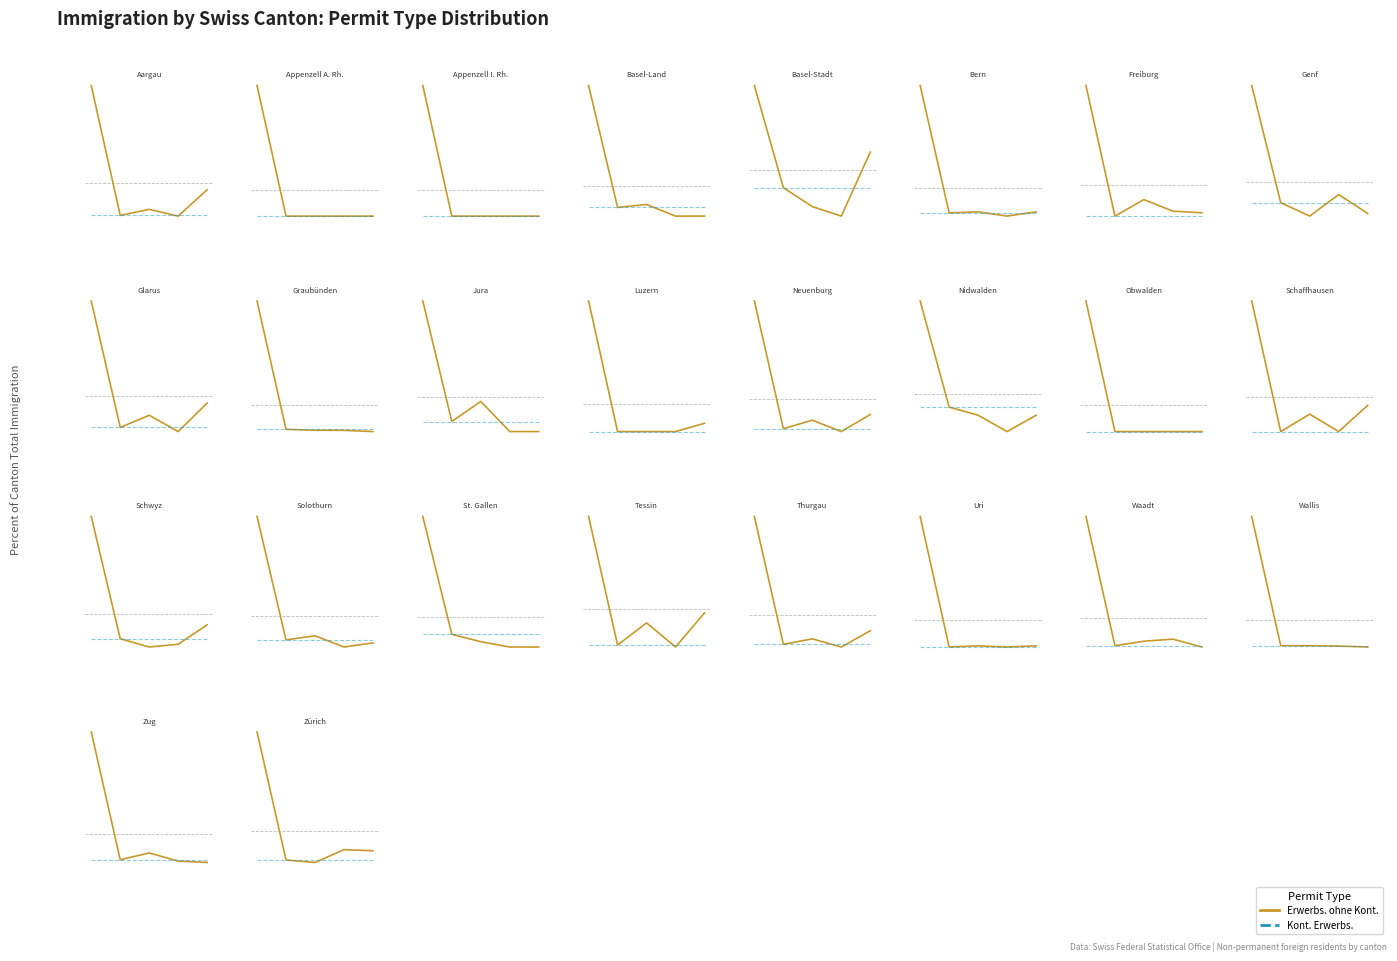

List the series in order of their overall mean, lowest first.

Kontingentiert, Erwerbs-tätigkeit